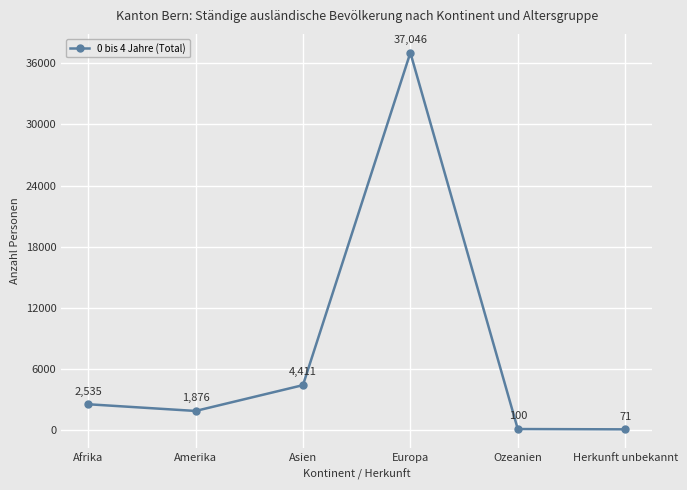

Reading left to right, list all the values displayed in this chart.

2535	1876	4411	37046	100	71